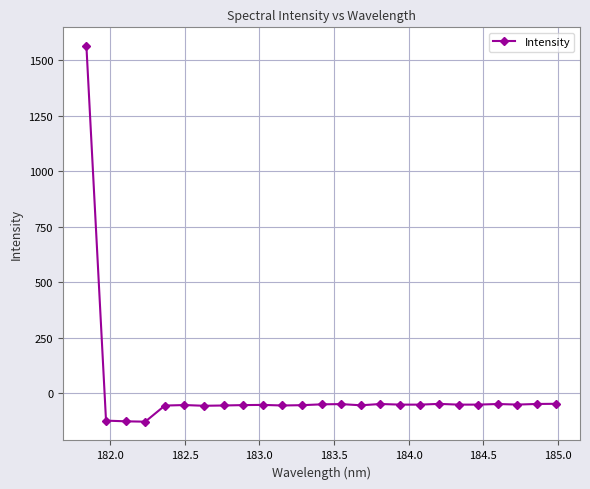

True or false: there are more than 0 points higher than both neighbors.

True